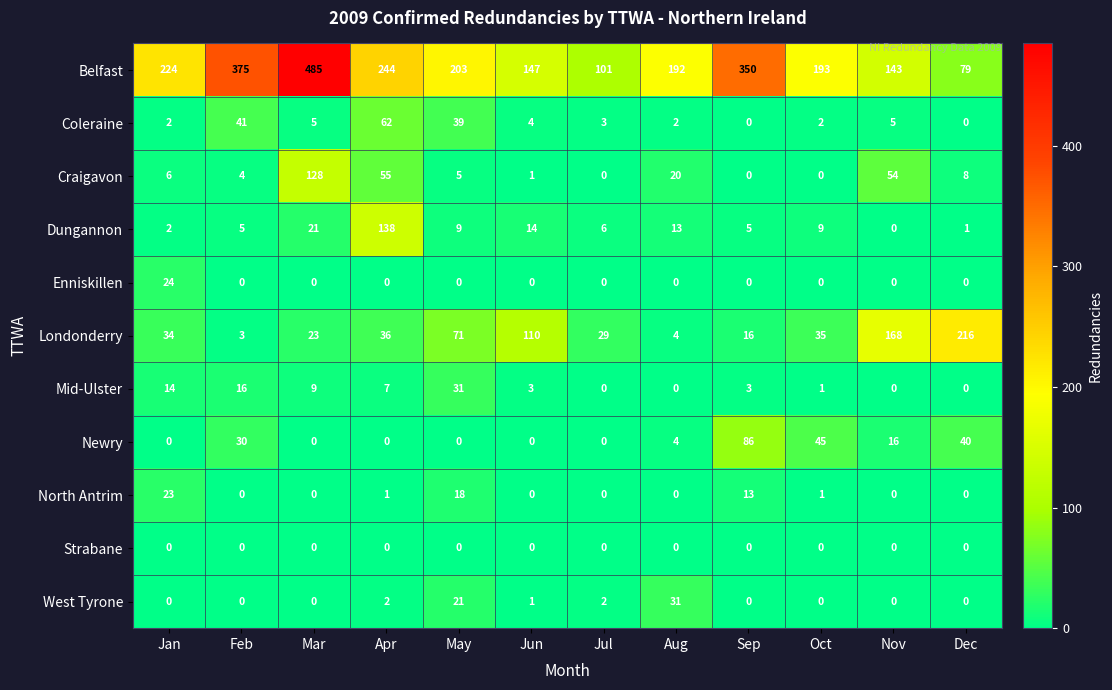

Rank the categories by Londonderry value from highest to lowest.

Dec, Nov, Jun, May, Apr, Oct, Jan, Jul, Mar, Sep, Aug, Feb